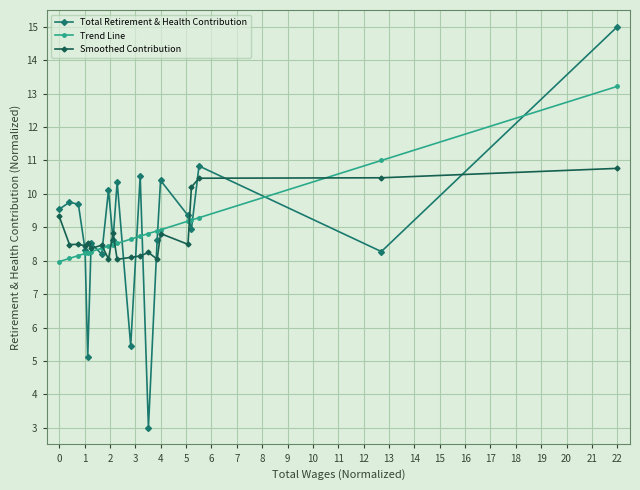

Rank the series by their maximum value, from lowest to highest.

Smoothed Contribution, Trend Line, Total Retirement & Health Contribution